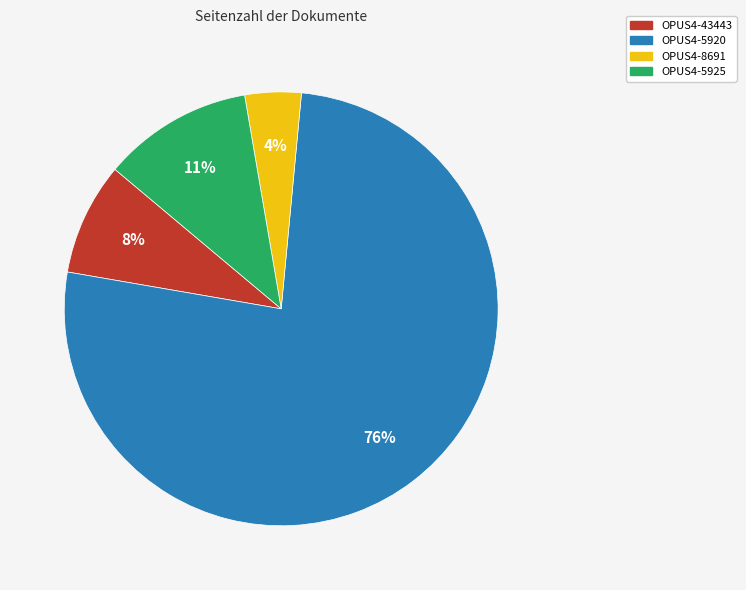

The OPUS4-5925 slice represents 23% of the pie. True or false?

False